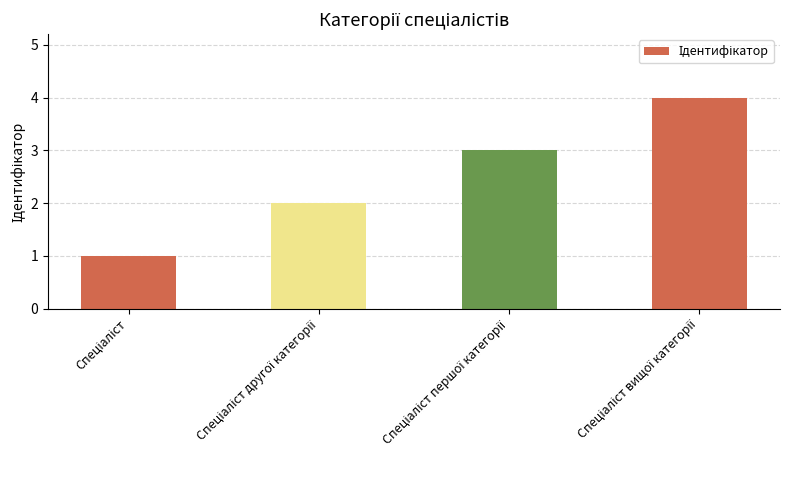

Does the chart contain stacked bars?

No